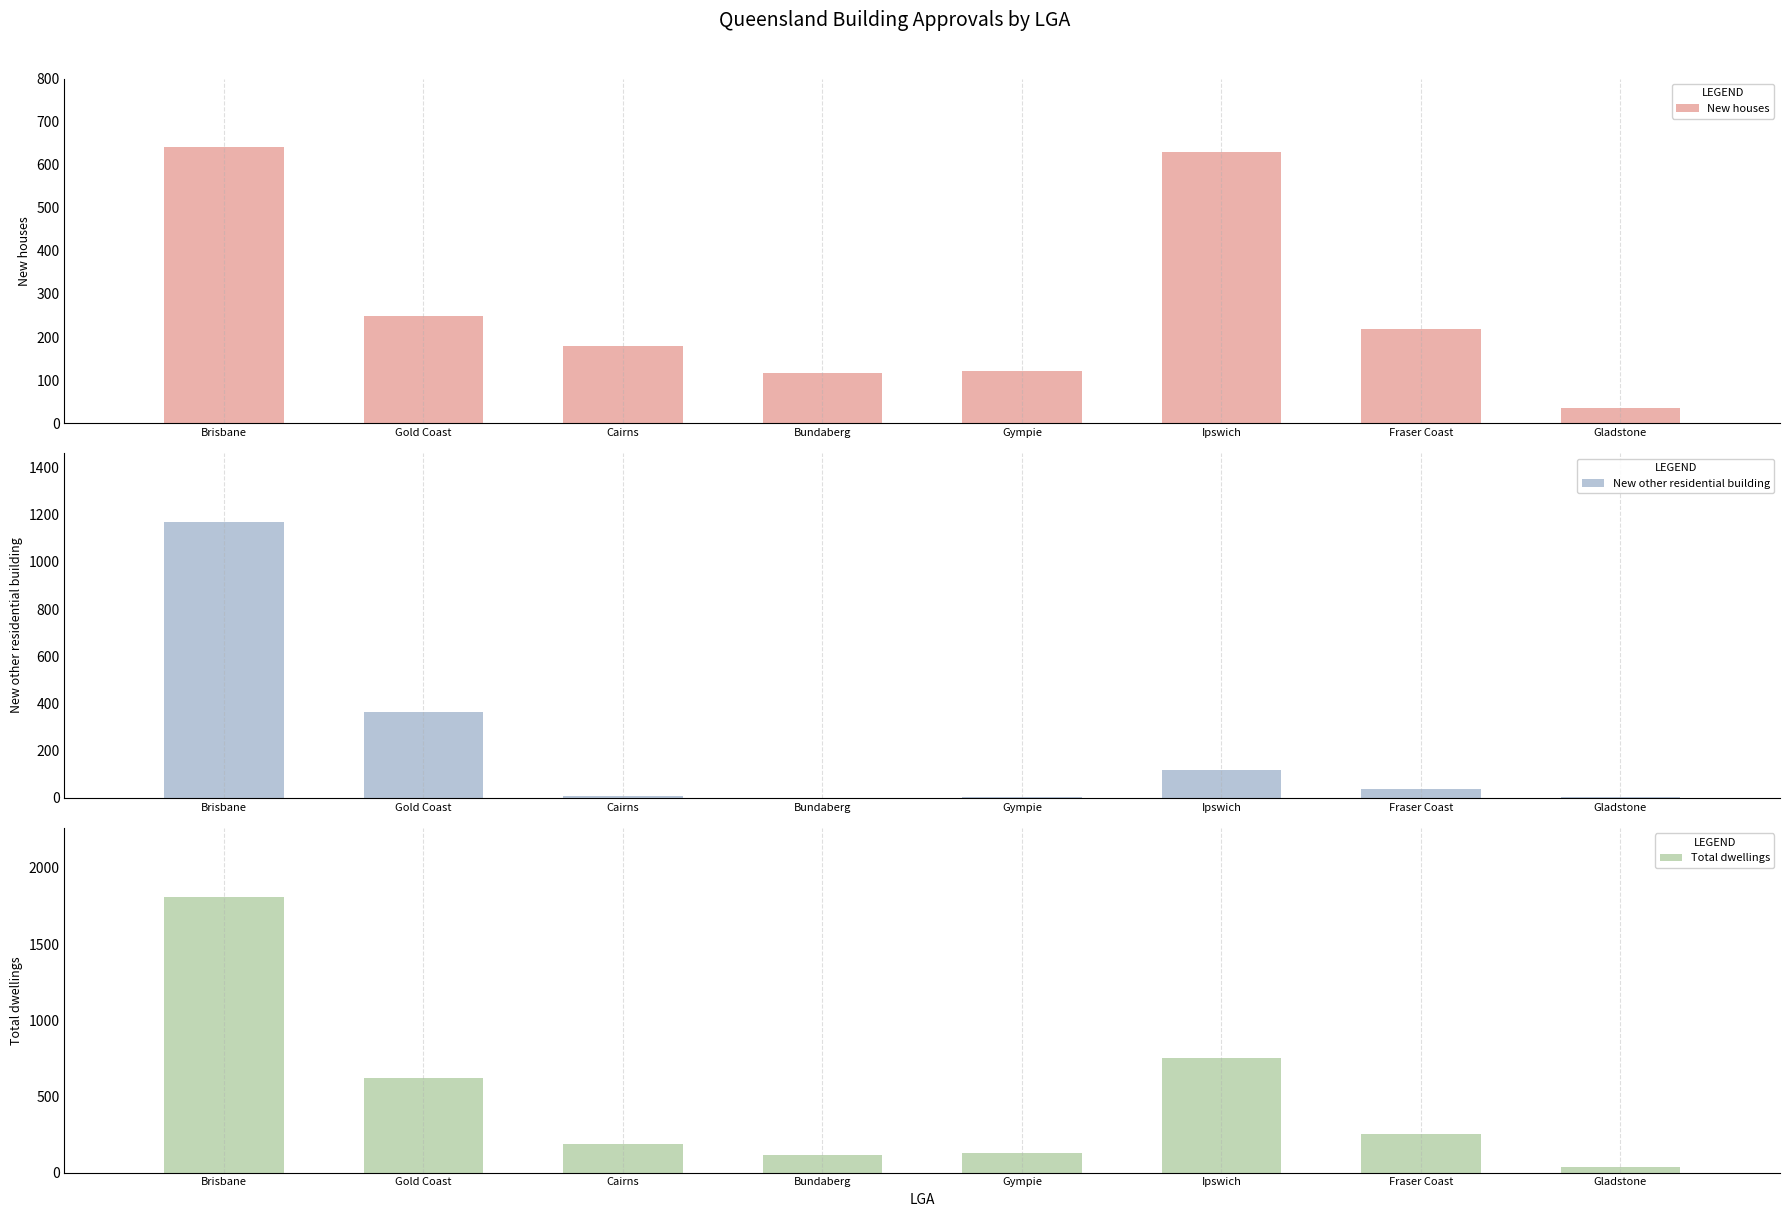

True or false: Total dwellings has a value of 623 at Gold Coast.

True